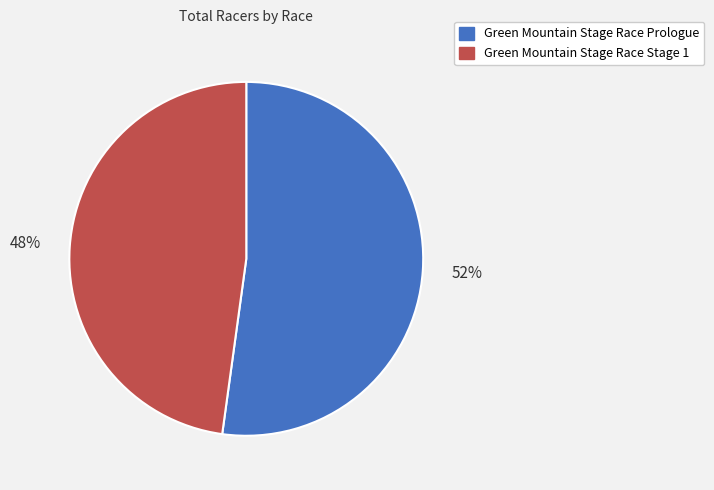

To the nearest percent, what portion does Green Mountain Stage Race Prologue represent?

52%